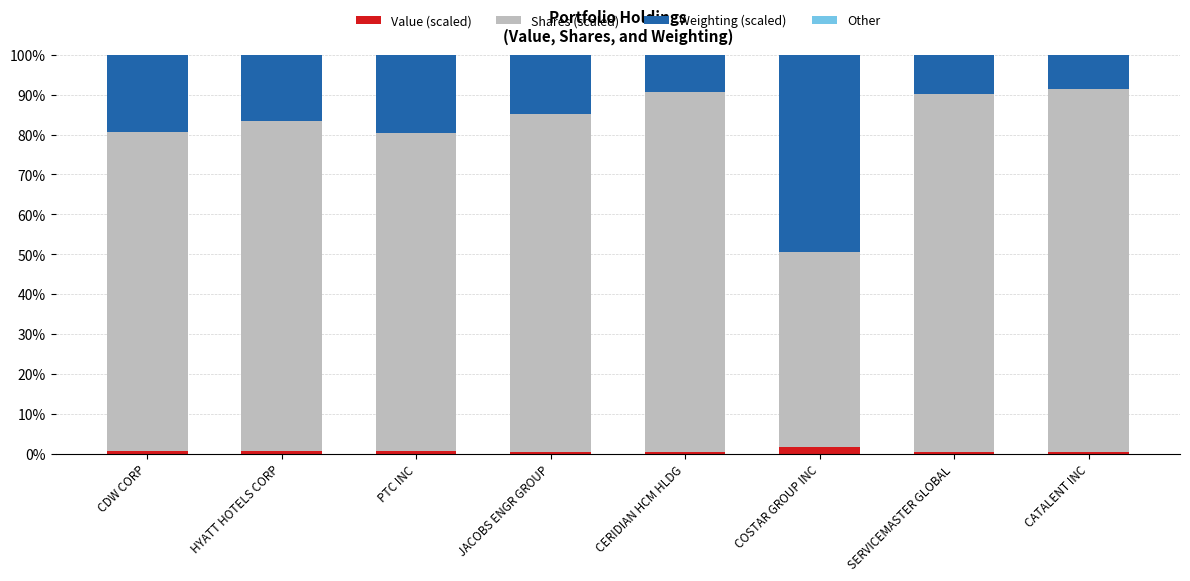

How many distinct data groups are displayed?

4